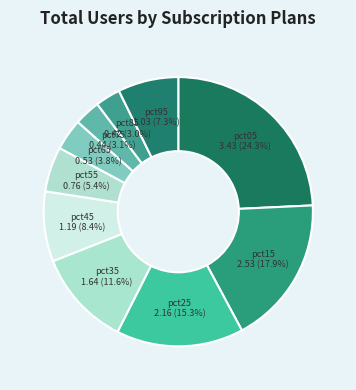

Approximately how many times larger is the value at pct95 compared to pct05?

0.3